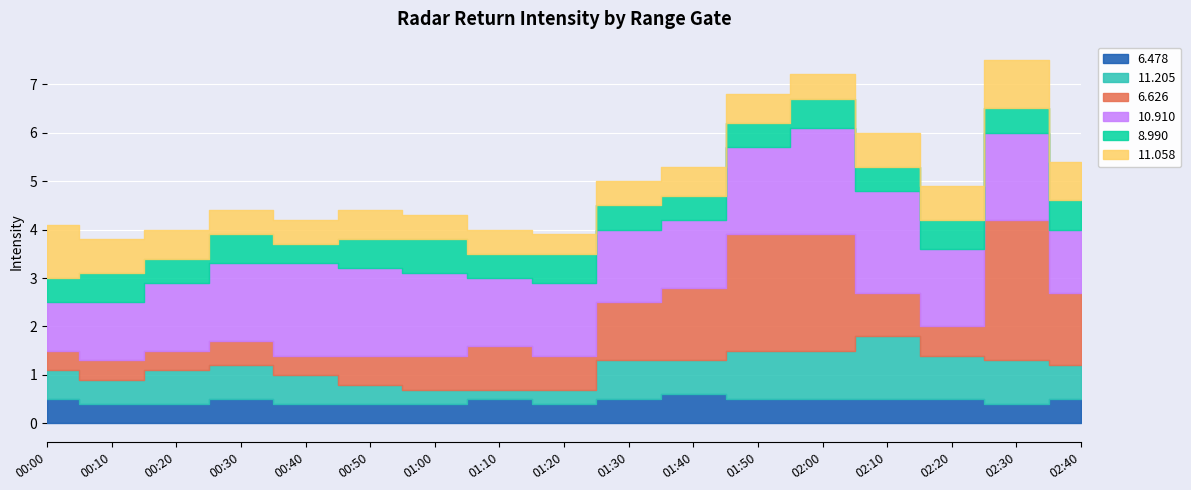

At which category is the sum across all series the highest?

02:30